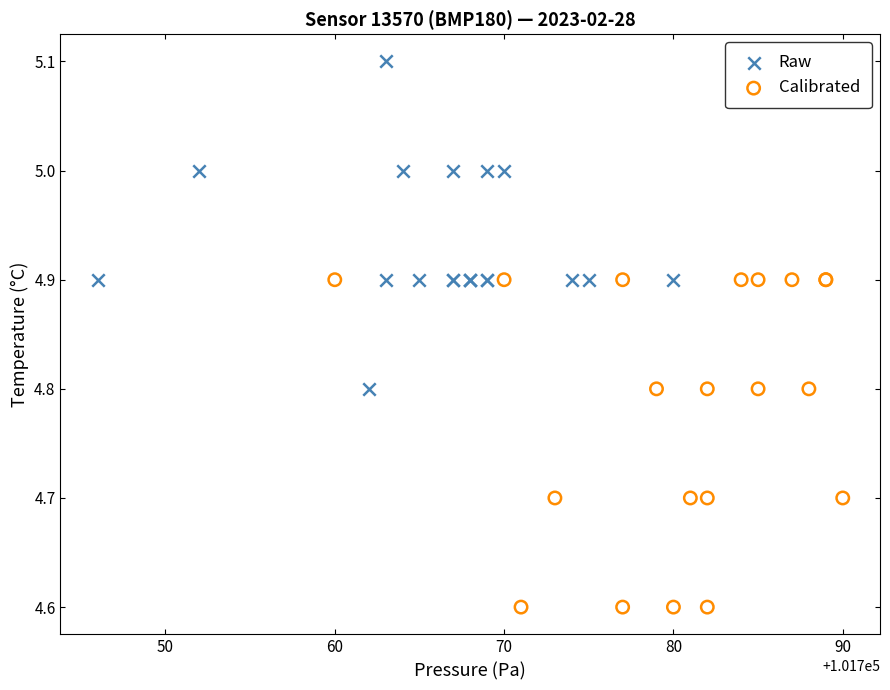

Which series contains the highest Y value?

Raw